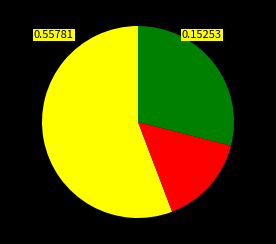

Is there a majority slice in this chart?

Yes